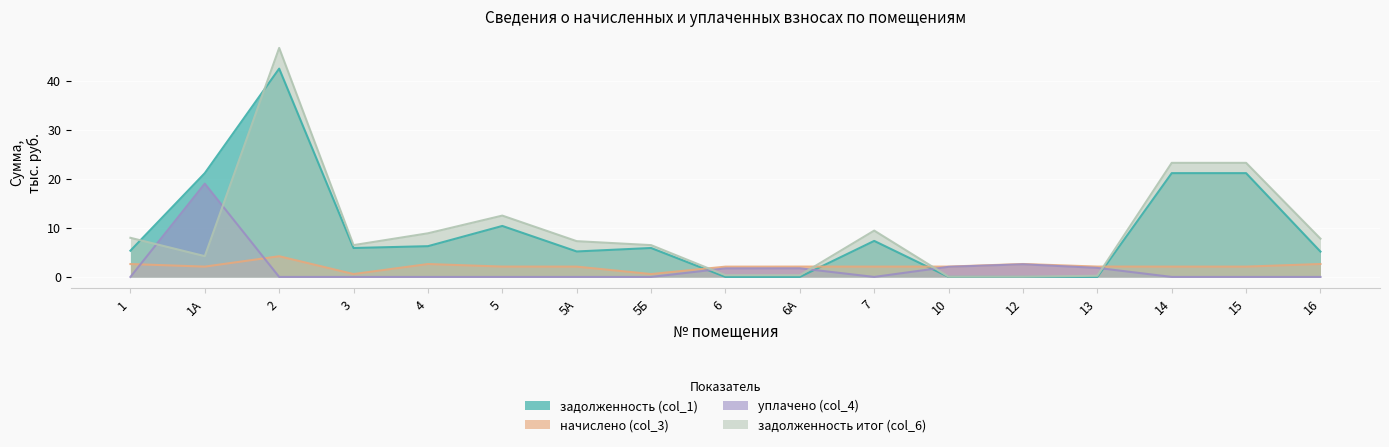

What is the value of the начислено (col_3) point at the 17th from the left?

2.6